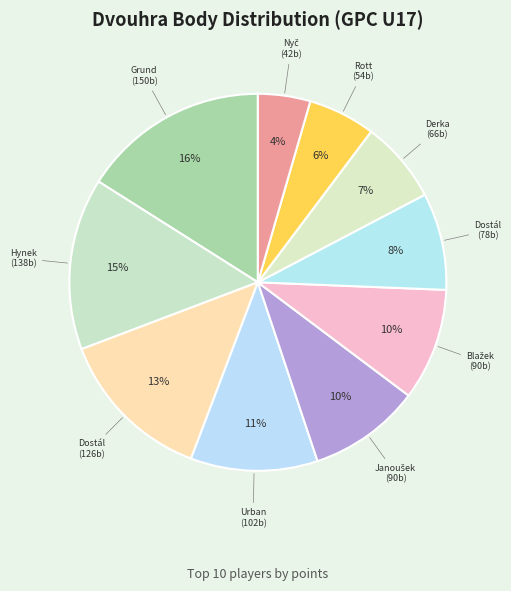

Which slice is the smallest?

Nyč Adam